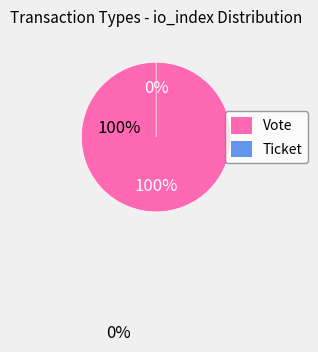

To the nearest percent, what is the combined percentage of Vote and Ticket?

100%